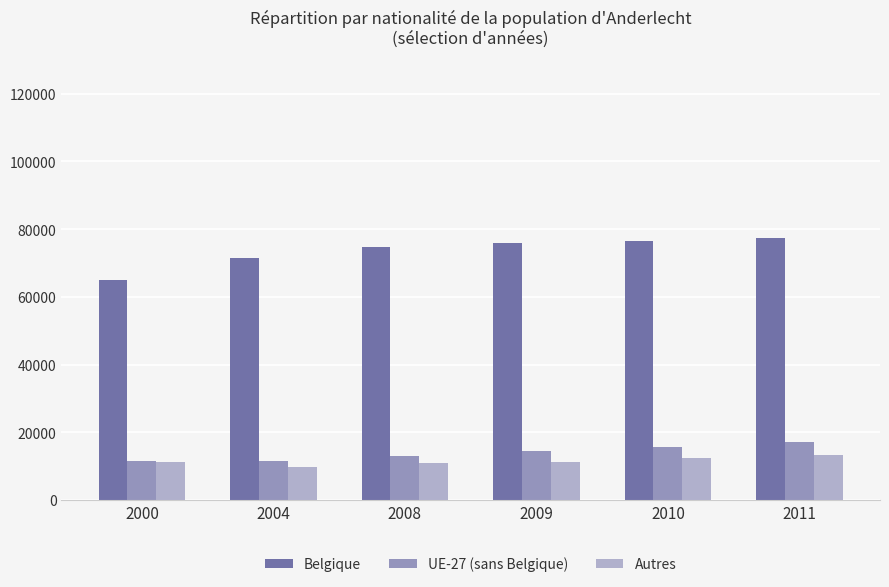

Which series has the widest spread of values?

Belgique